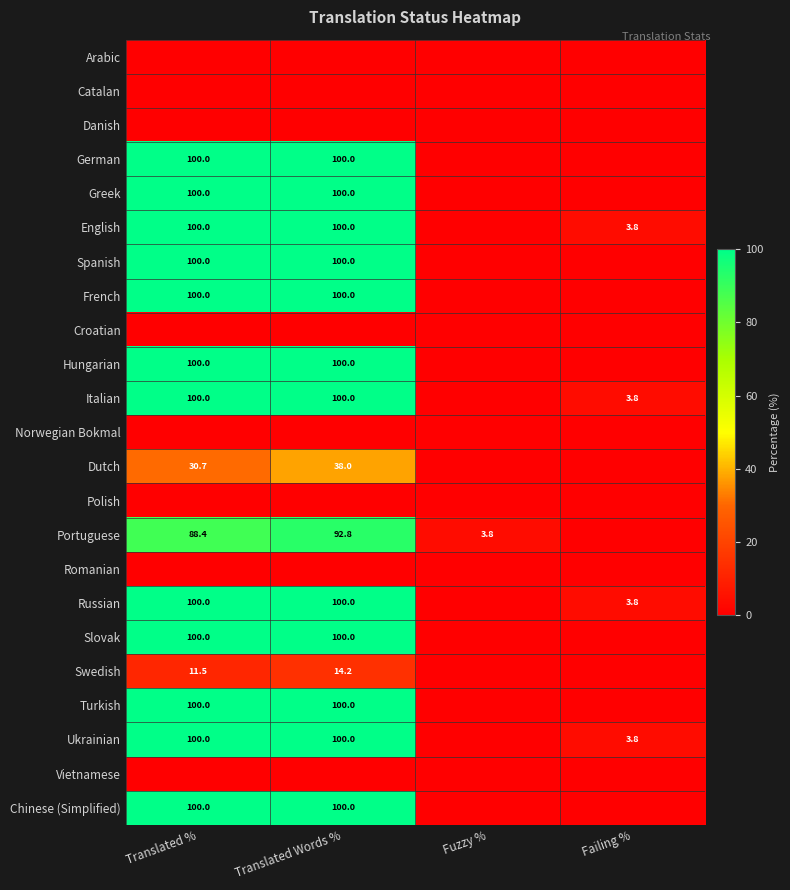

Between Failing % and Translated Words %, which is larger?

Failing %